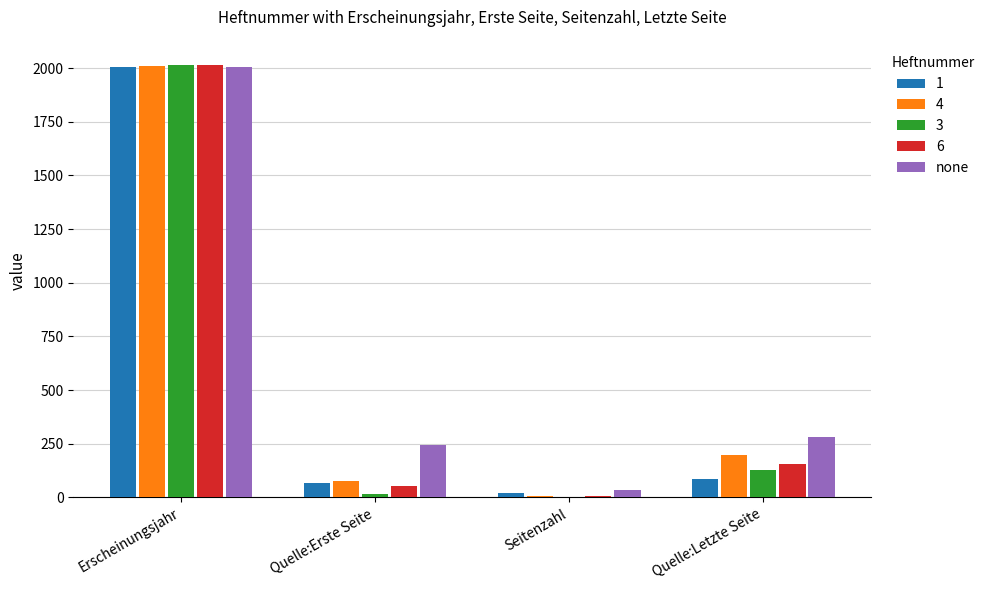

Which category has the highest value in the 3 series?

Erscheinungsjahr